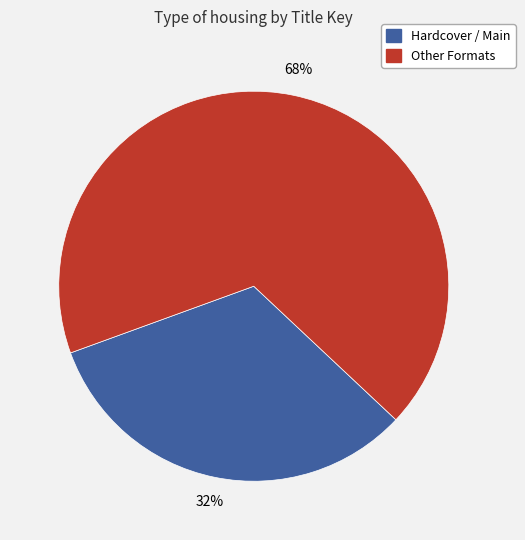

How many segments does this pie chart have?

2